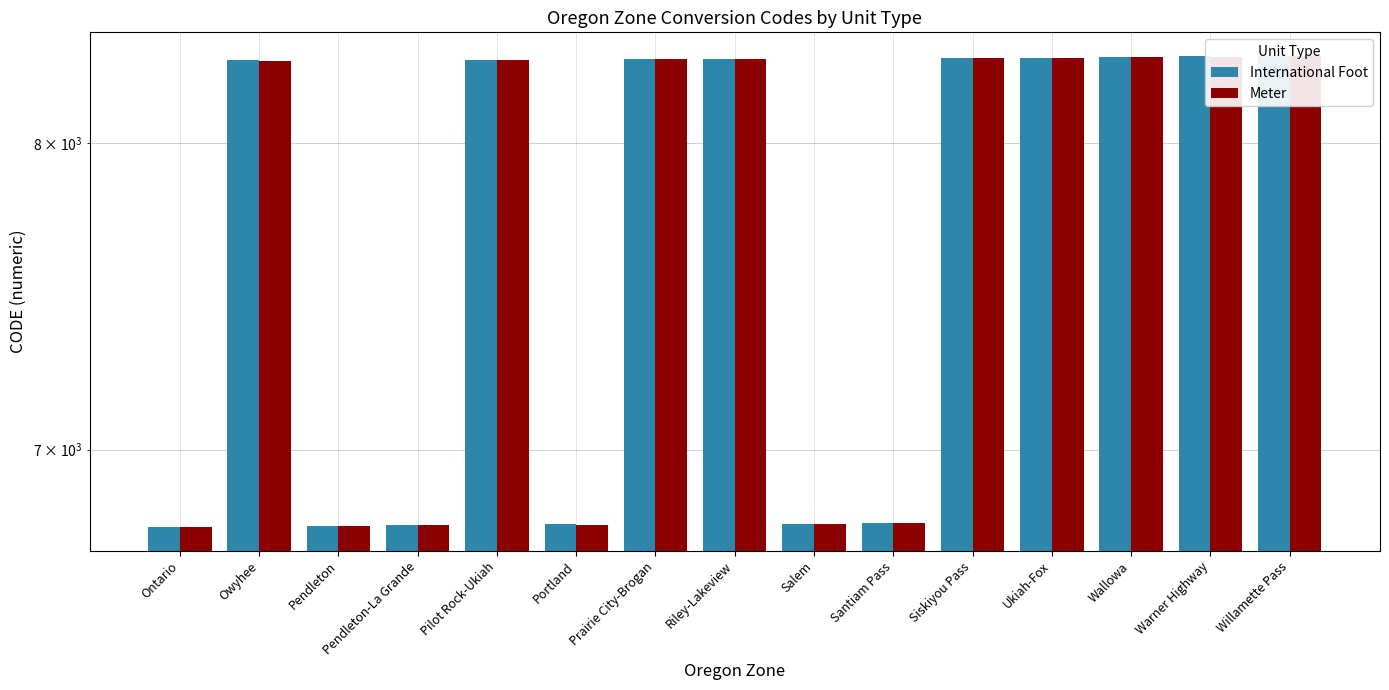

Rank the series by their average value, from highest to lowest.

International Foot, Meter